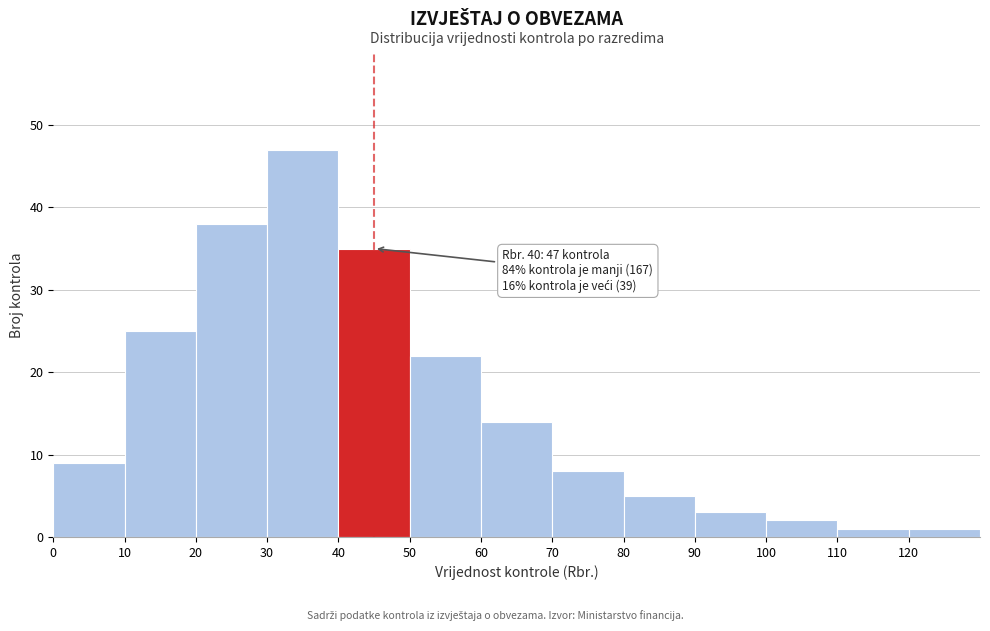

Over which range of the x-axis is the bar tallest?

30 to 40